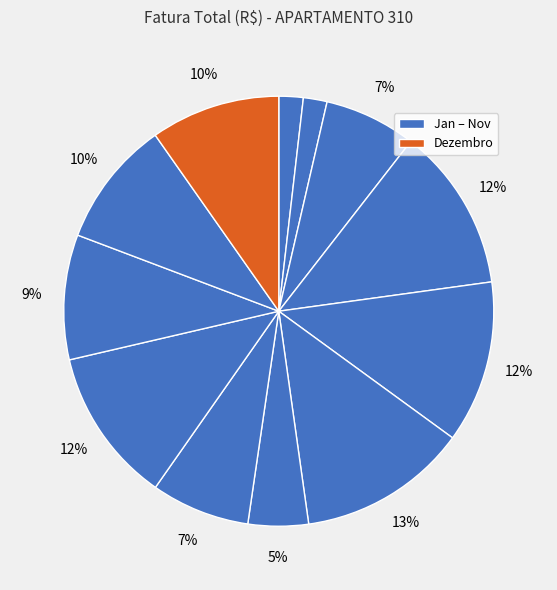

How many slices are in this pie chart?

12